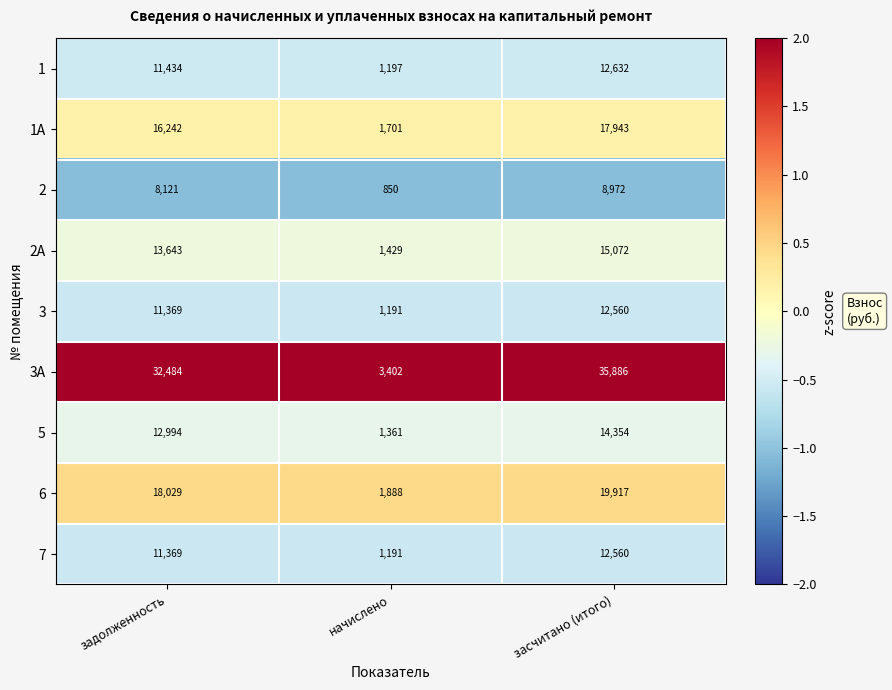

Reading right to left, what are all the values shown in this chart?

1: 12632	1197	11434
1А: 17943	1701	16242
2: 8972	850	8121
2А: 15072	1429	13643
3: 12560	1191	11369
3А: 35886	3402	32484
5: 14354	1361	12994
6: 19917	1888	18029
7: 12560	1191	11369